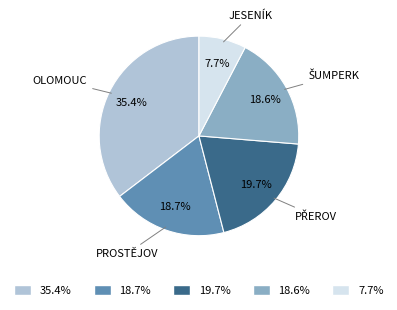

Is there any slice that represents more than half of the pie?

No